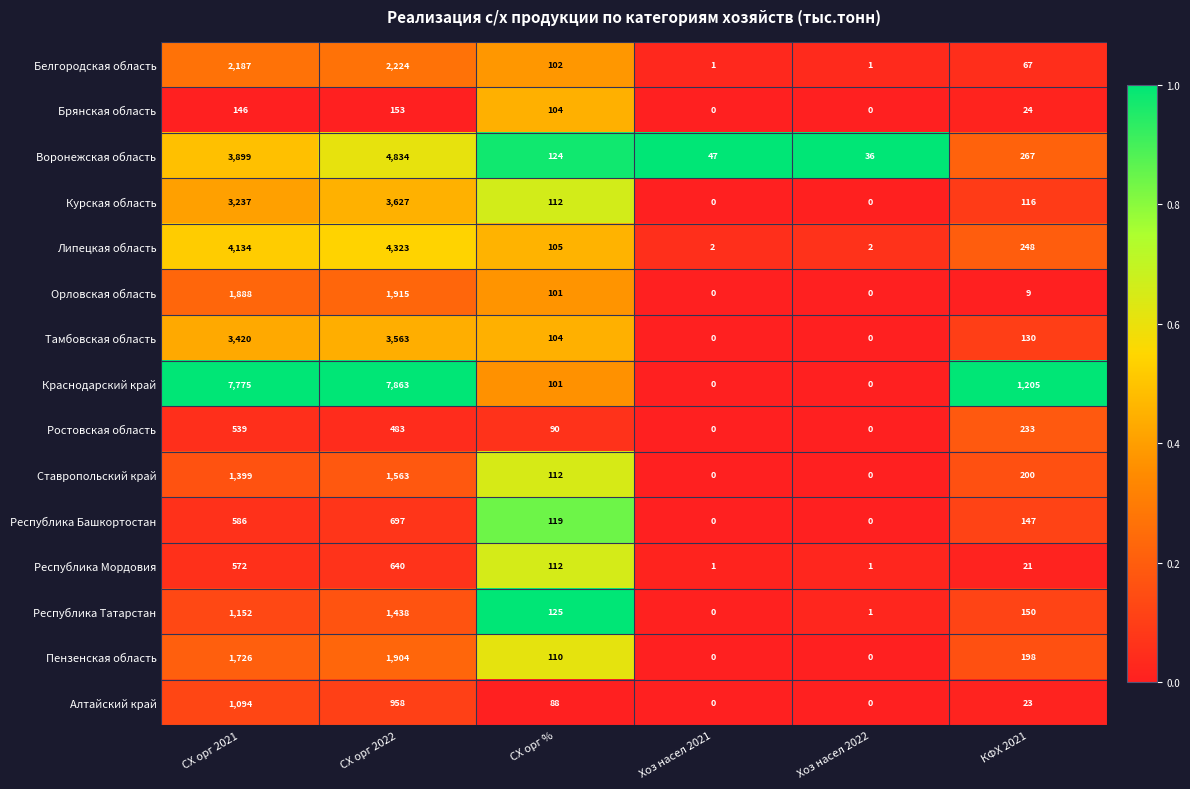

Between Хоз насел 2022 and КФХ 2021, which series saw the biggest shift?

Краснодарский край